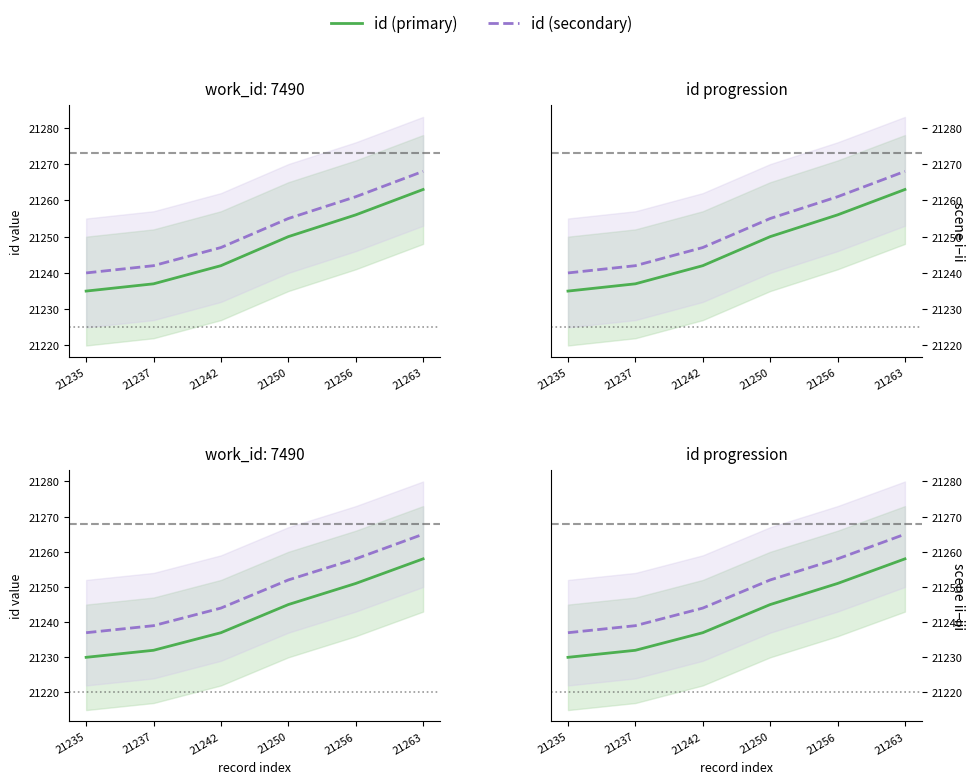

Where does the id (primary) series first go above 21245?

21256